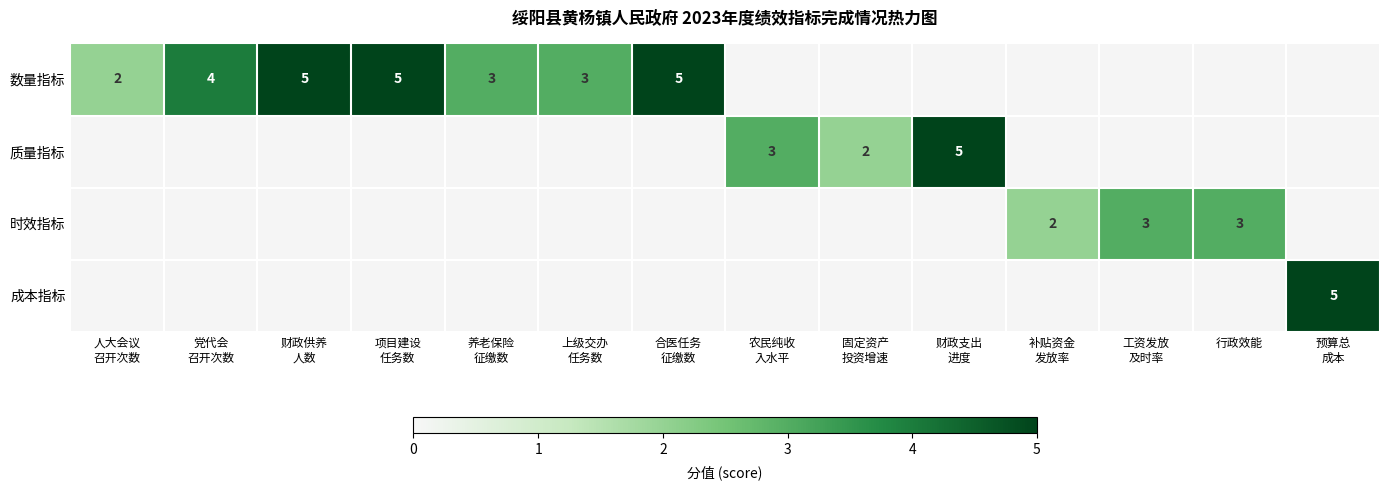

How many data points does each series have?

14